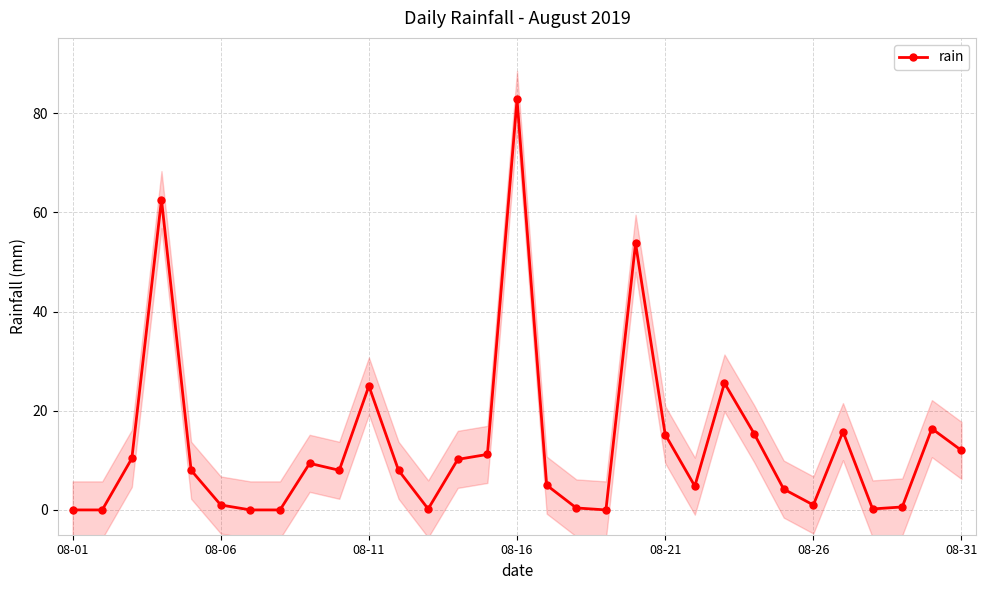

True or false: rain has more than 2 points higher than both neighbors.

True